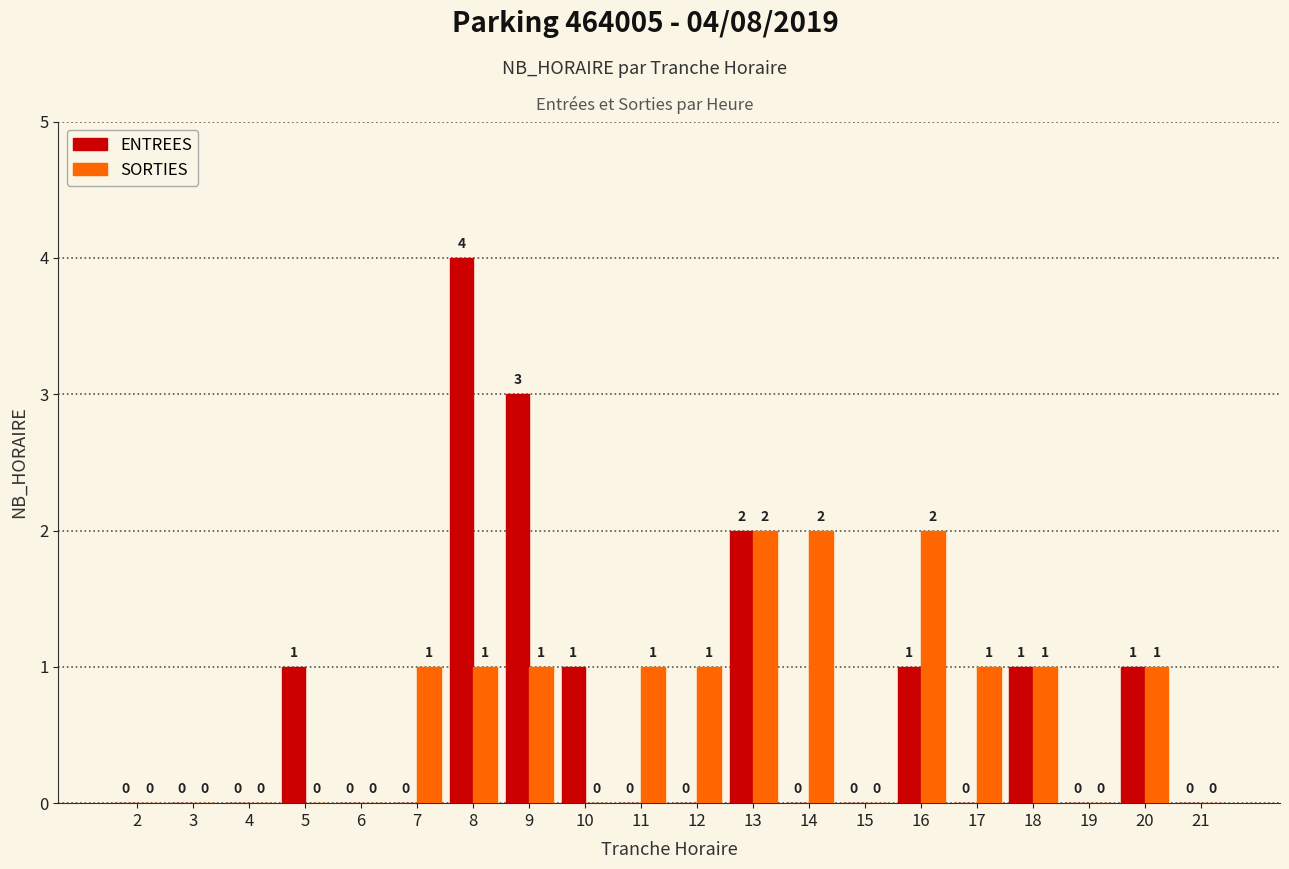

Is it true that SORTIES equals 0 at 2?

True